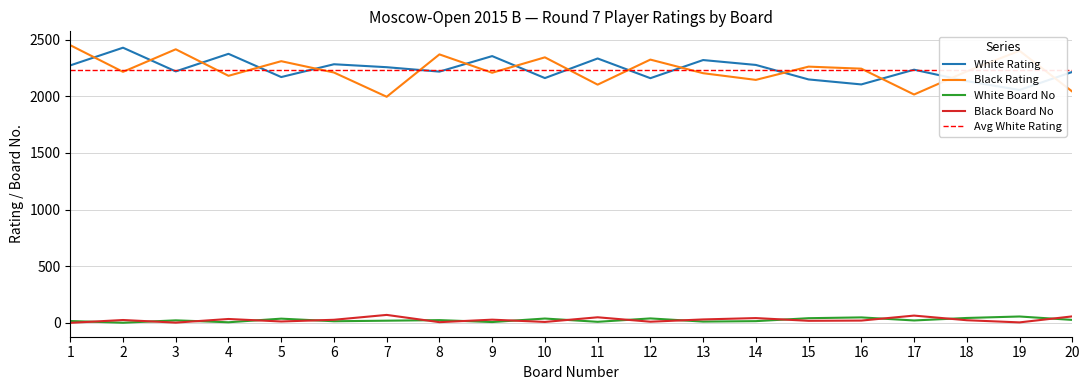

The Black Board No series shows 71 at 7. True or false?

True